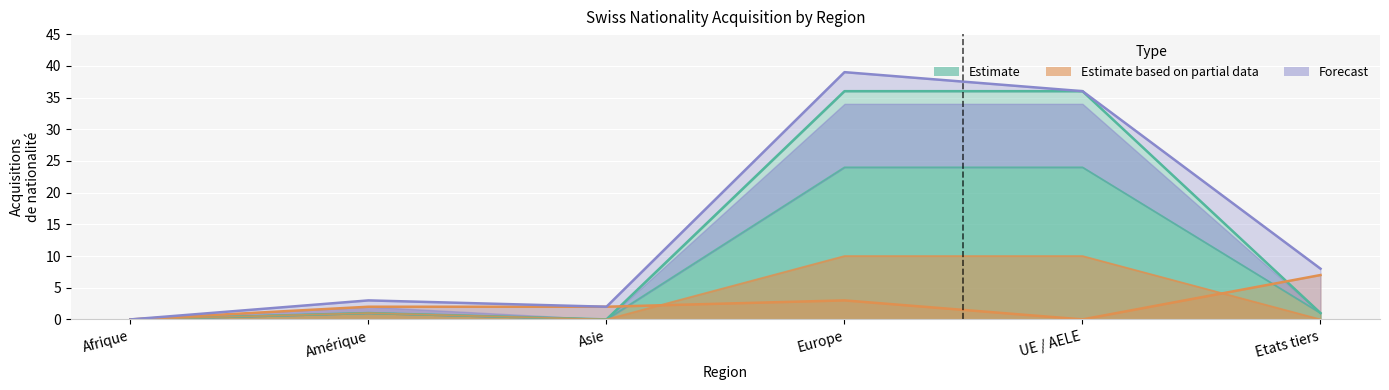

At which label is Naturalisations ordinaires closest to 12?

Amérique